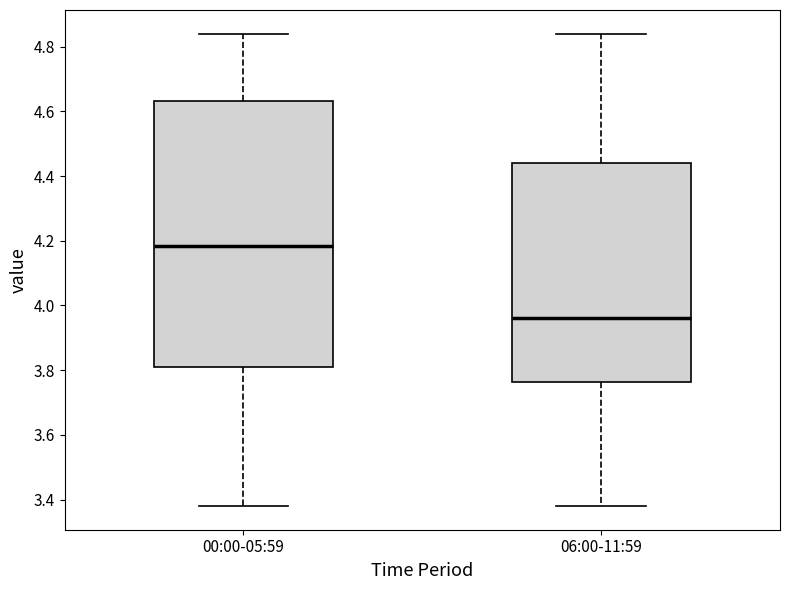

Comparing the boxes themselves (not the whiskers), which one is the tallest?

00:00-05:59